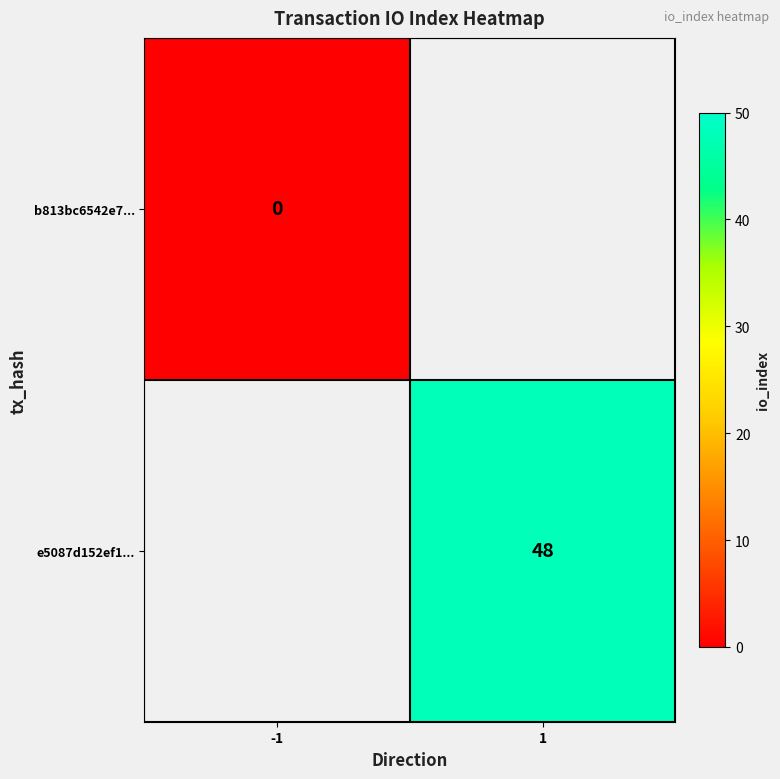

Between -1 and 1, which is larger?

1